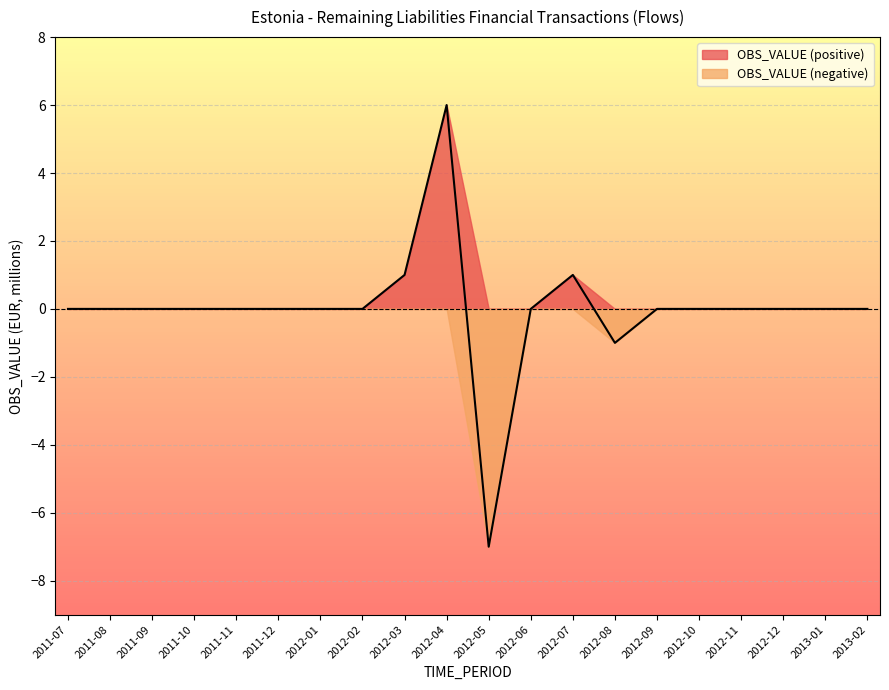

What is the label of the 5th point from the right?

2012-10